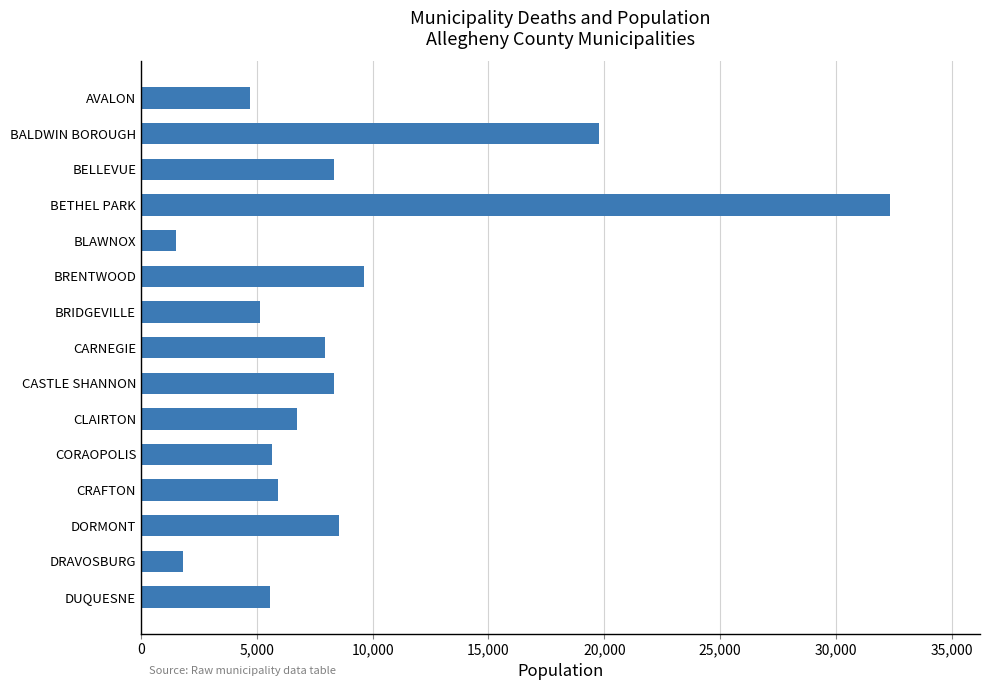

What is the difference between the maximum and minimum values?

30826